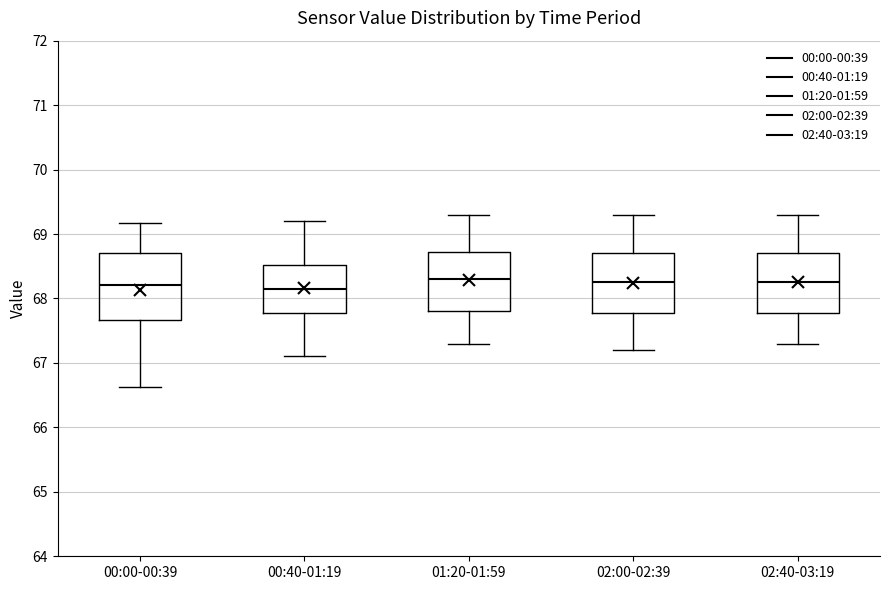

Which box is the tallest, from its lower edge to its upper edge?

00:00-00:39